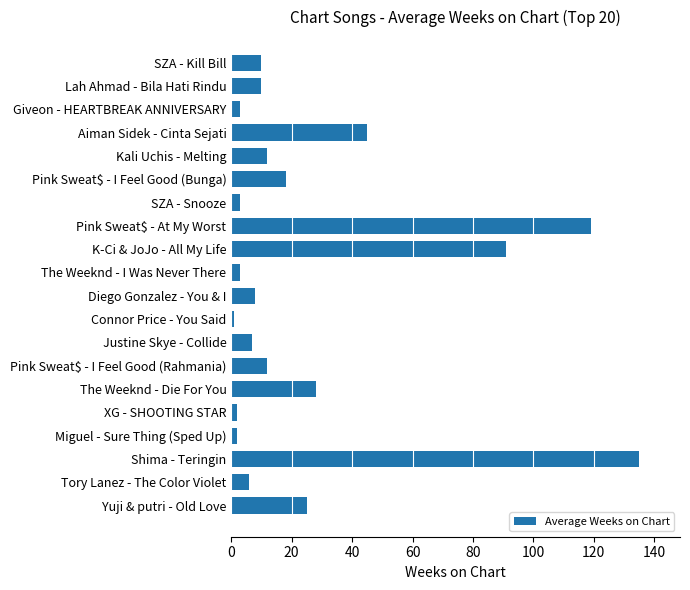

Is it true that the value at Yuji & putri - Old Love is 35?

False